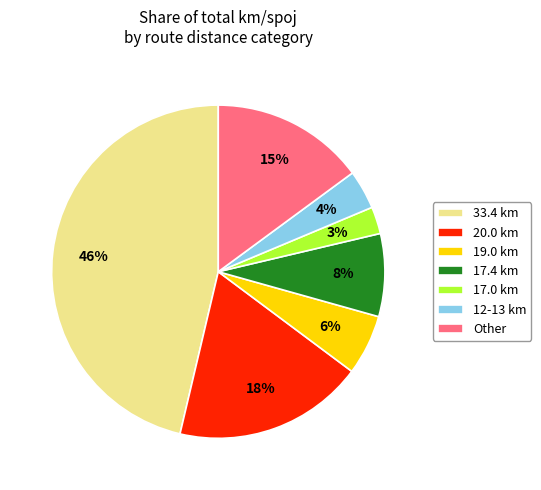

Do Other and 33.4 km together represent more than half of the pie?

Yes